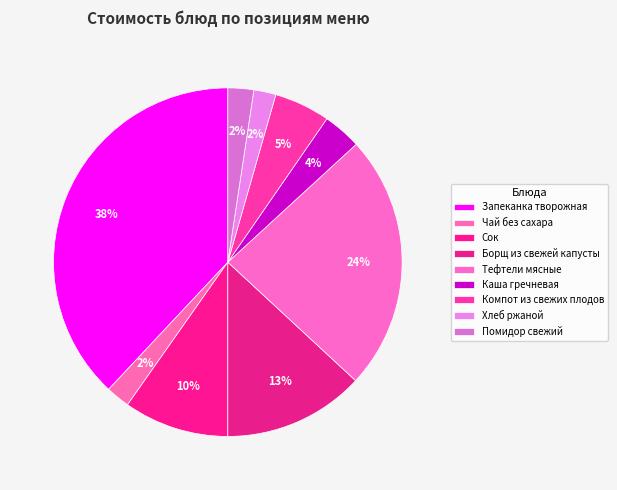

How many segments does this pie chart have?

9